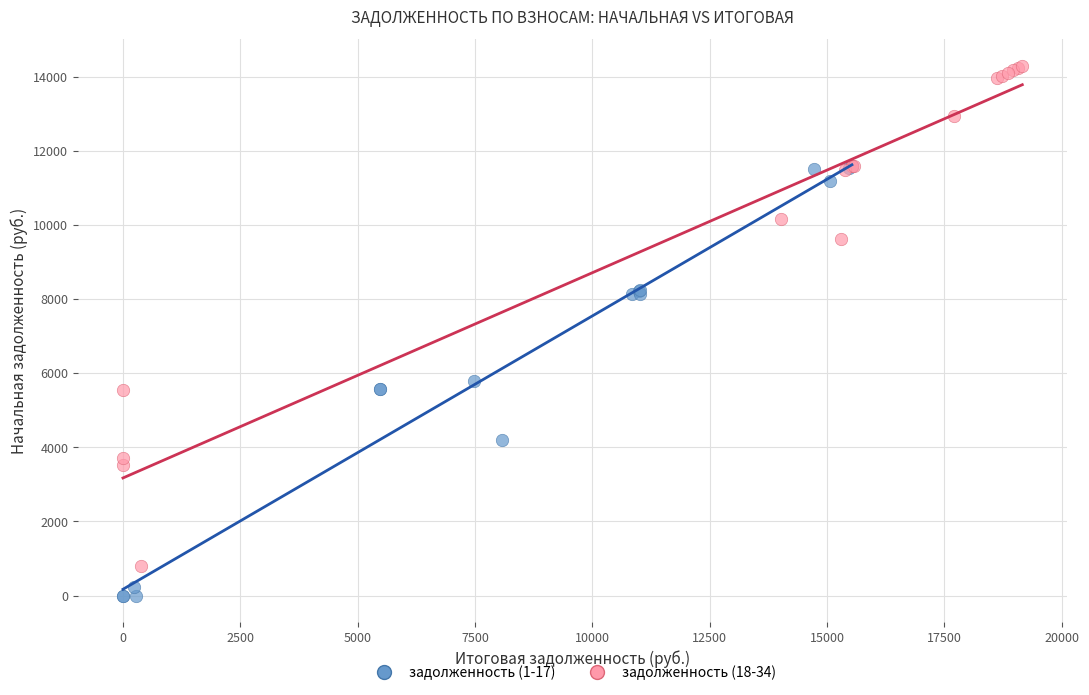

Which series contains the lowest Y value?

задолженность (1-17)